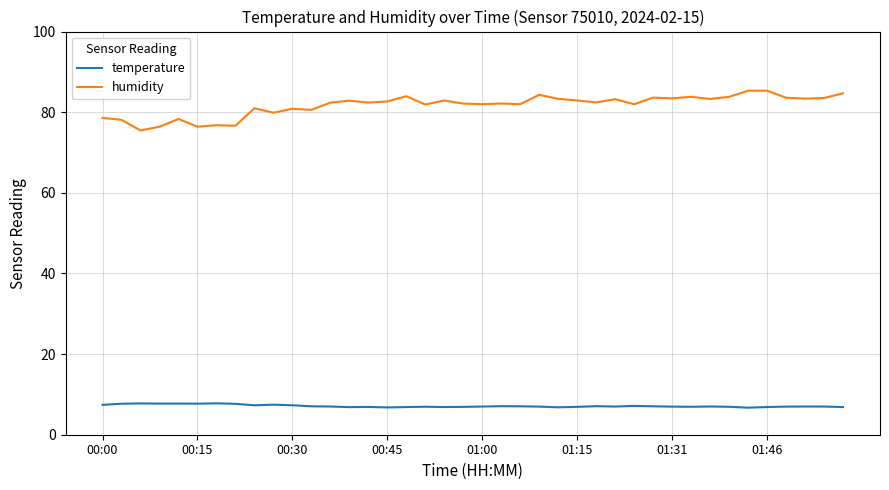

Which series has the largest range (max minus min)?

humidity